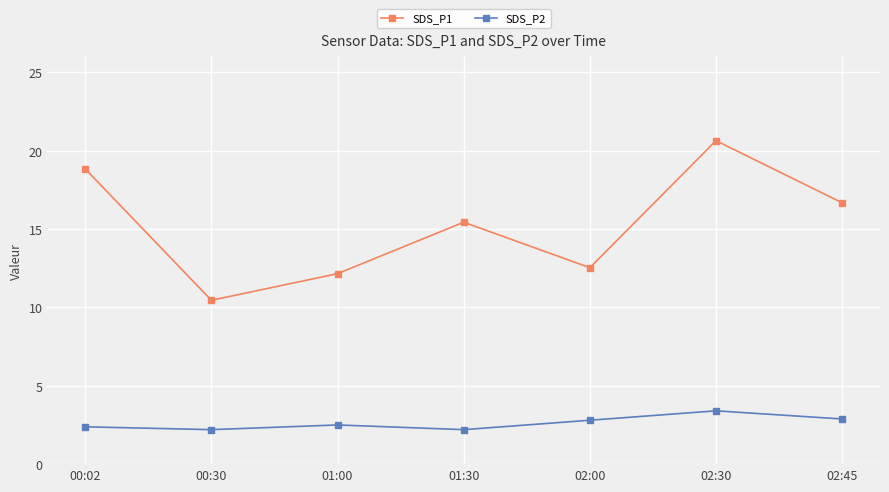

What is the value of the SDS_P1 point at the 1st from the left?

18.8